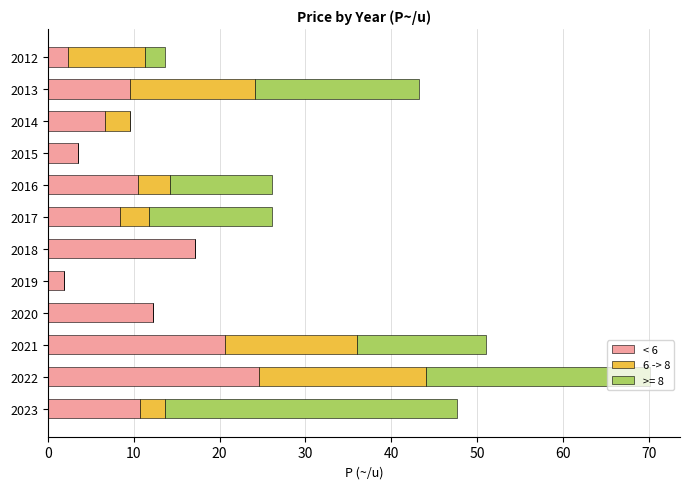

What are all the series names shown in the legend?

< 6, 6 -> 8, >= 8